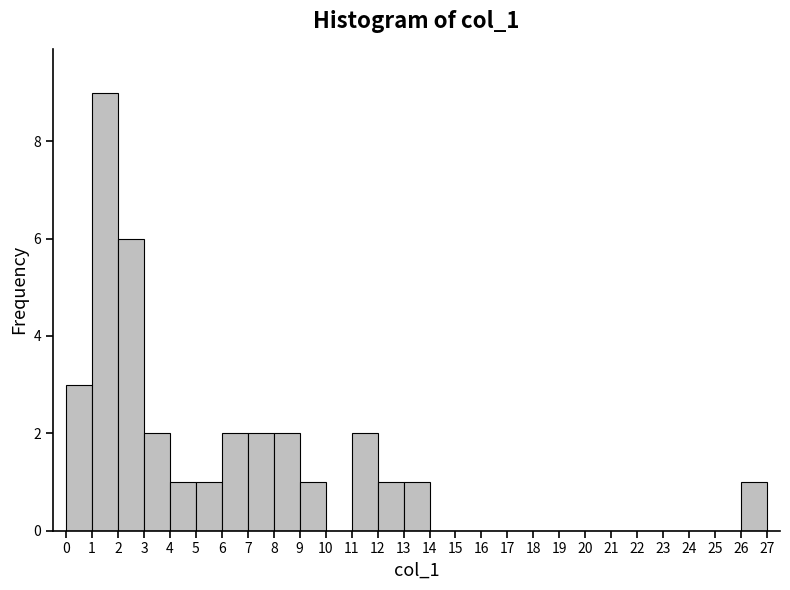

Reading left to right, list every bar in this chart as the range it spans on the x-axis followed by its height. The values are not printed on the chart, so give them approximately, as read against the axis.

0 to 1: 3
1 to 2: 9
2 to 3: 6
3 to 4: 2
4 to 5: 1
5 to 6: 1
6 to 7: 2
7 to 8: 2
8 to 9: 2
9 to 10: 1
10 to 11: 0
11 to 12: 2
12 to 13: 1
13 to 14: 1
14 to 15: 0
15 to 16: 0
16 to 17: 0
17 to 18: 0
18 to 19: 0
19 to 20: 0
20 to 21: 0
21 to 22: 0
22 to 23: 0
23 to 24: 0
24 to 25: 0
25 to 26: 0
26 to 27: 1